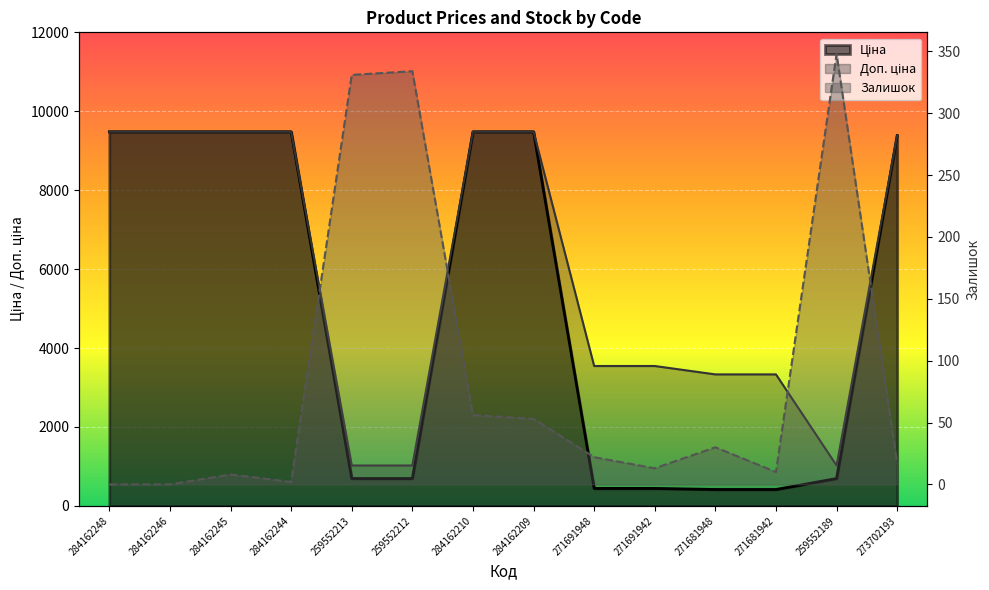

The chart shows a value of 37 at 271691948. True or false?

False